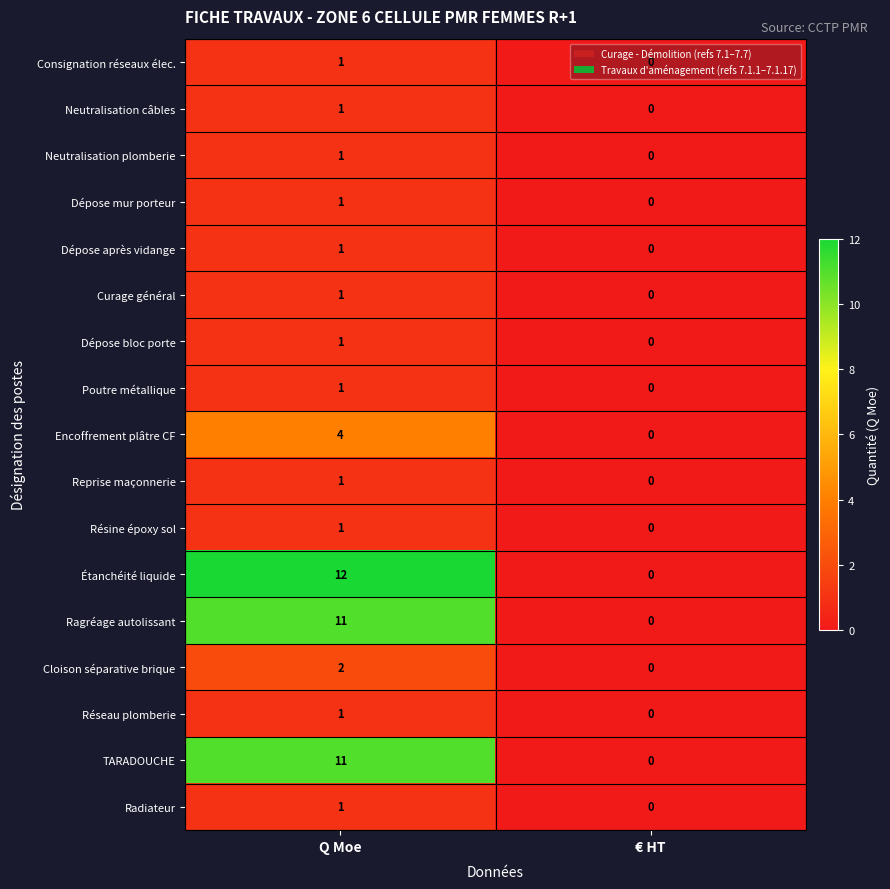

At which category is the sum across all series the highest?

Q Moe